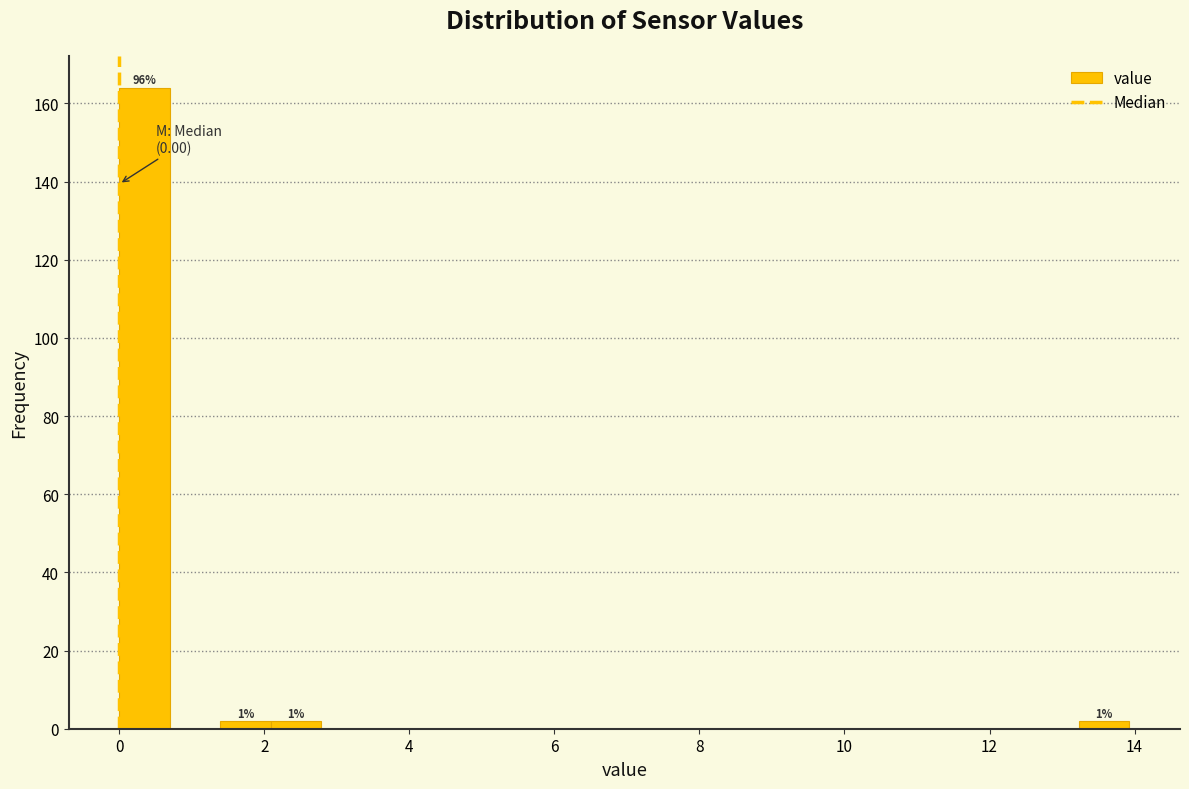

Read against the x-axis, roughly where is the centre of the tallest bar?

0.4